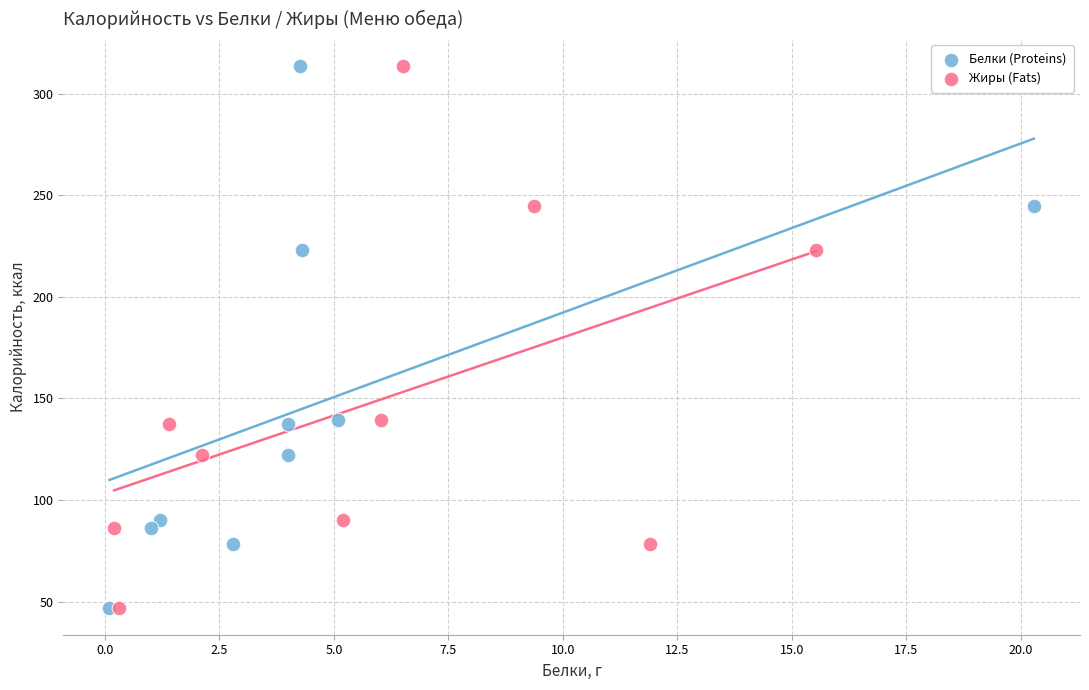

What are all the series names shown in the legend?

Белки (Proteins), Жиры (Fats)